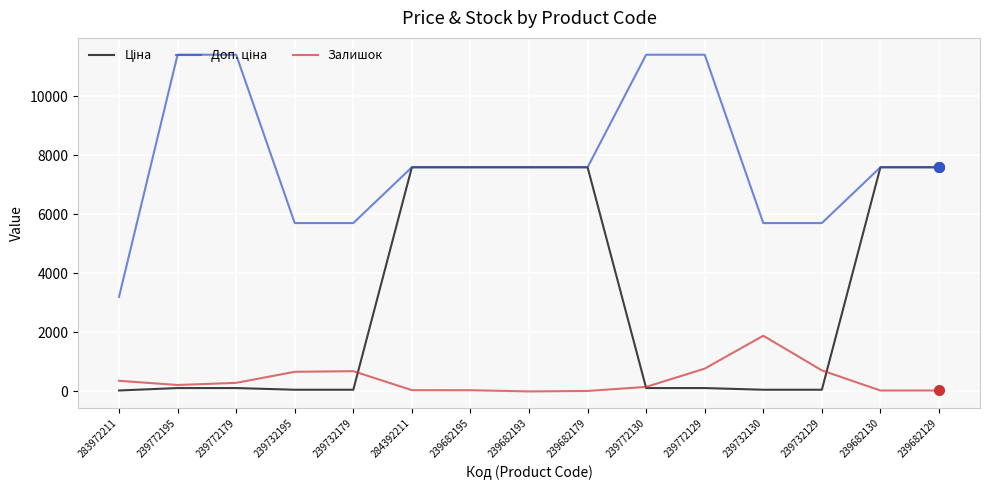

At which label is Залишок closest to 943?

239772129